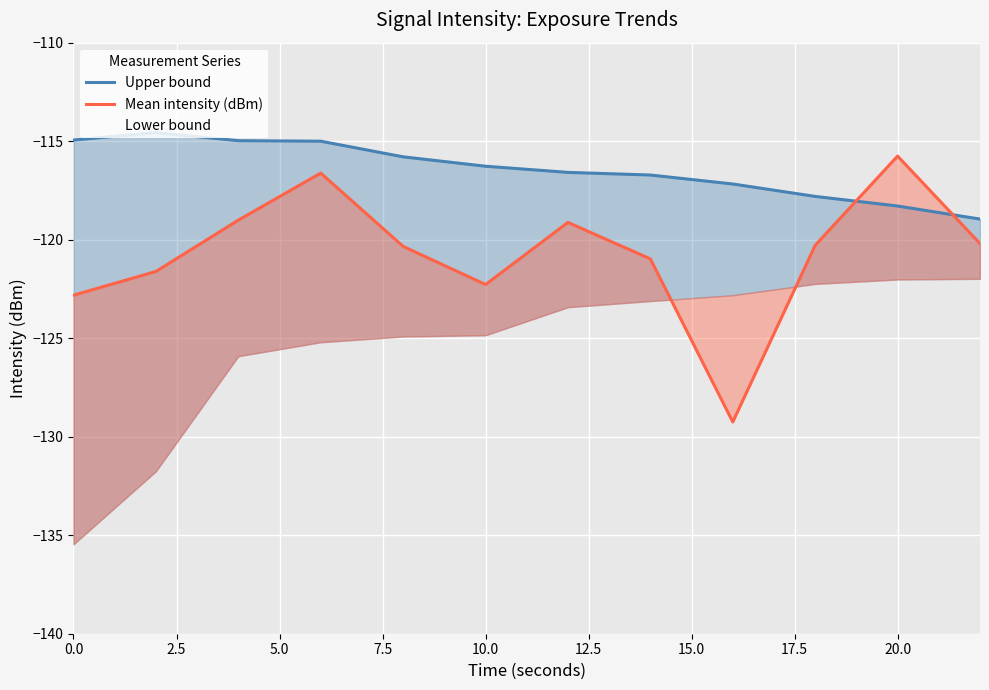

What is the highest value of the Upper bound series?

-114.6